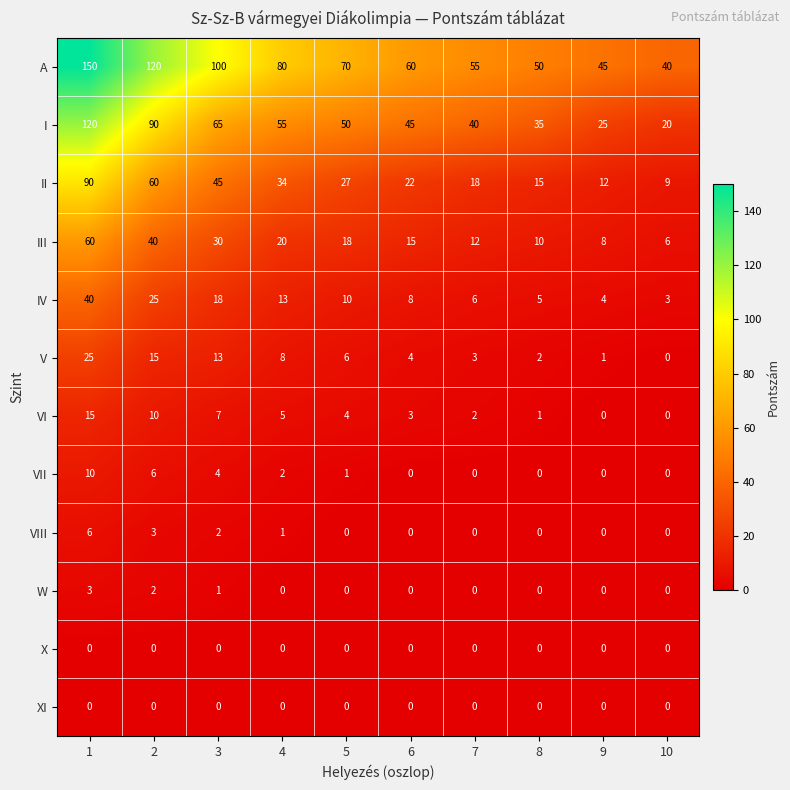

List the labels in order of II value, largest first.

1, 2, 3, 4, 5, 6, 7, 8, 9, 10